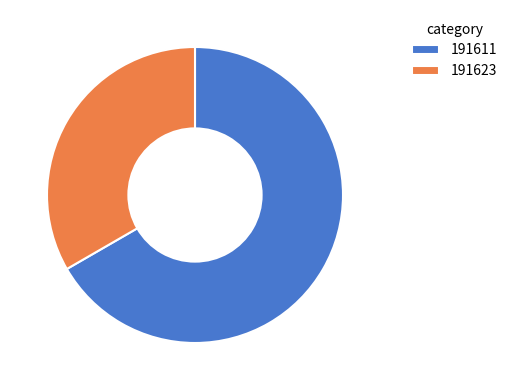

The 191623 slice represents 33% of the pie. True or false?

True